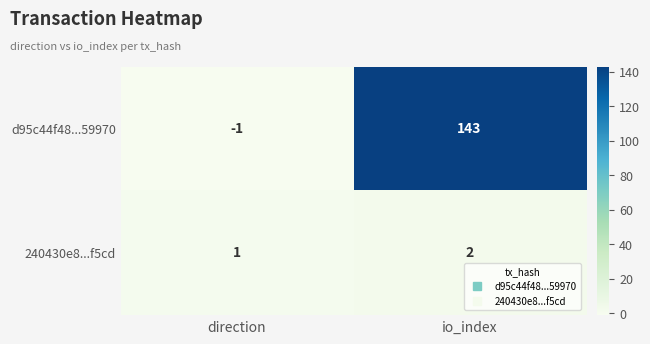

List the series in order of their peak value, highest first.

d95c44f48...59970, 240430e8...f5cd